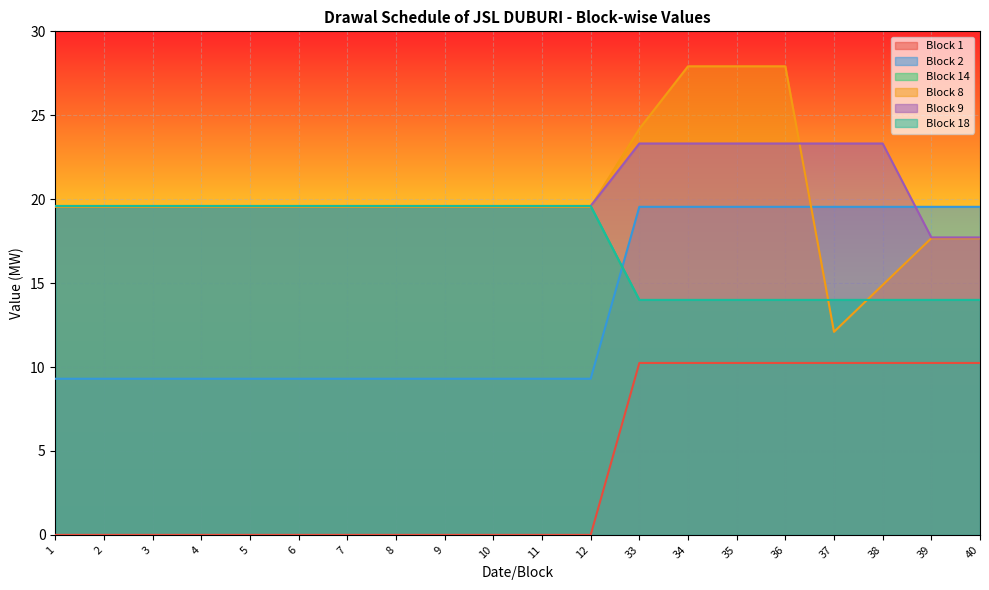

Count the number of categories in the chart.

20